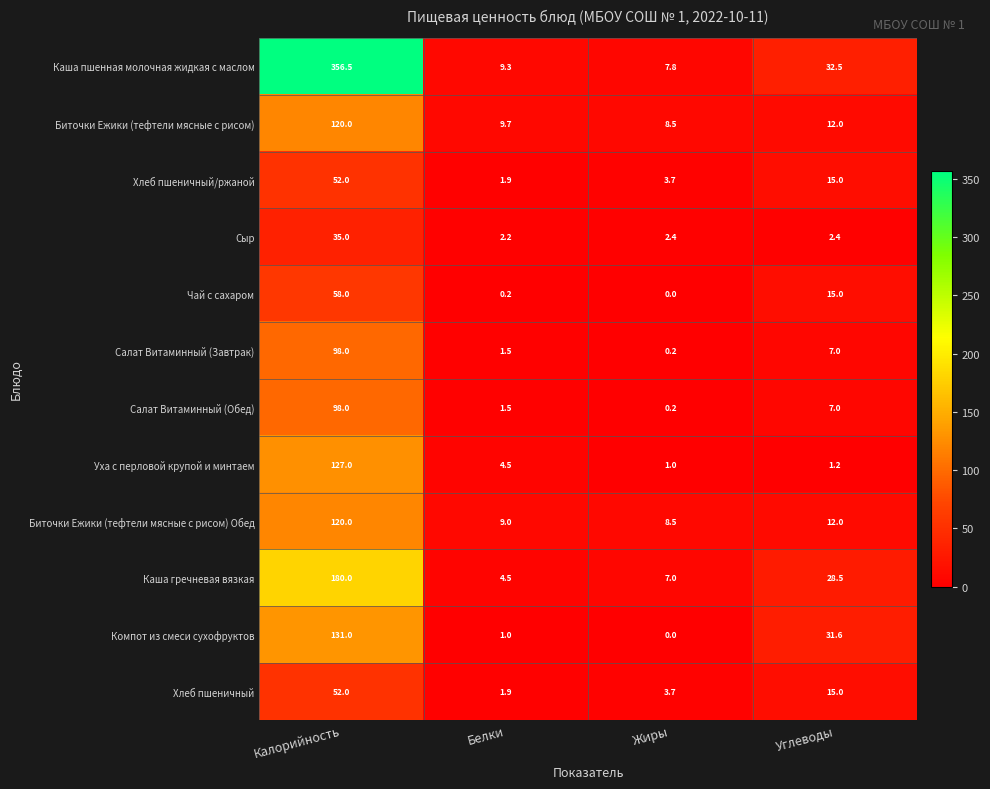

At how many categories does at least one series exceed 339?

1